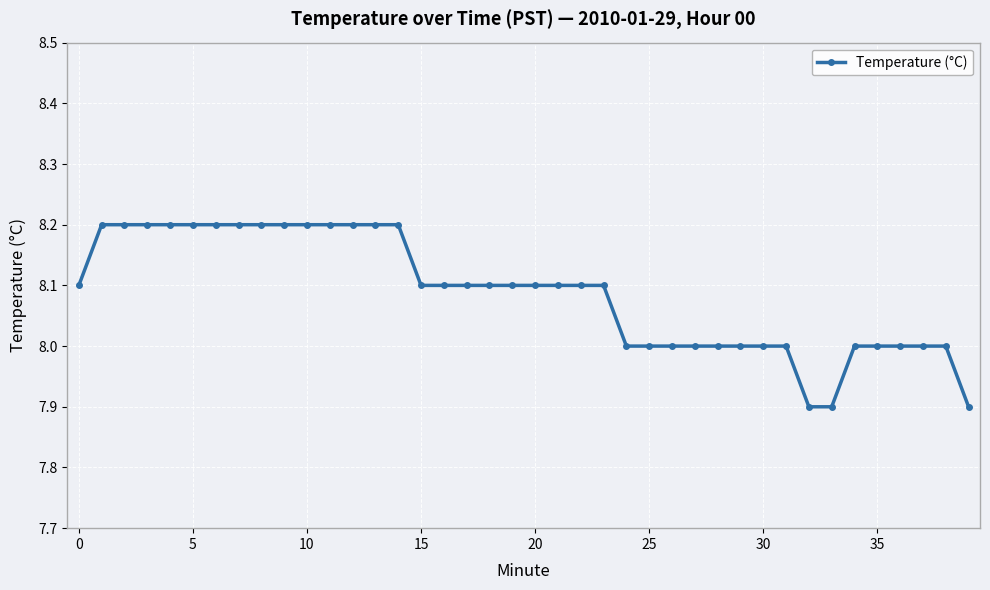

Does the chart have visible grid lines?

Yes